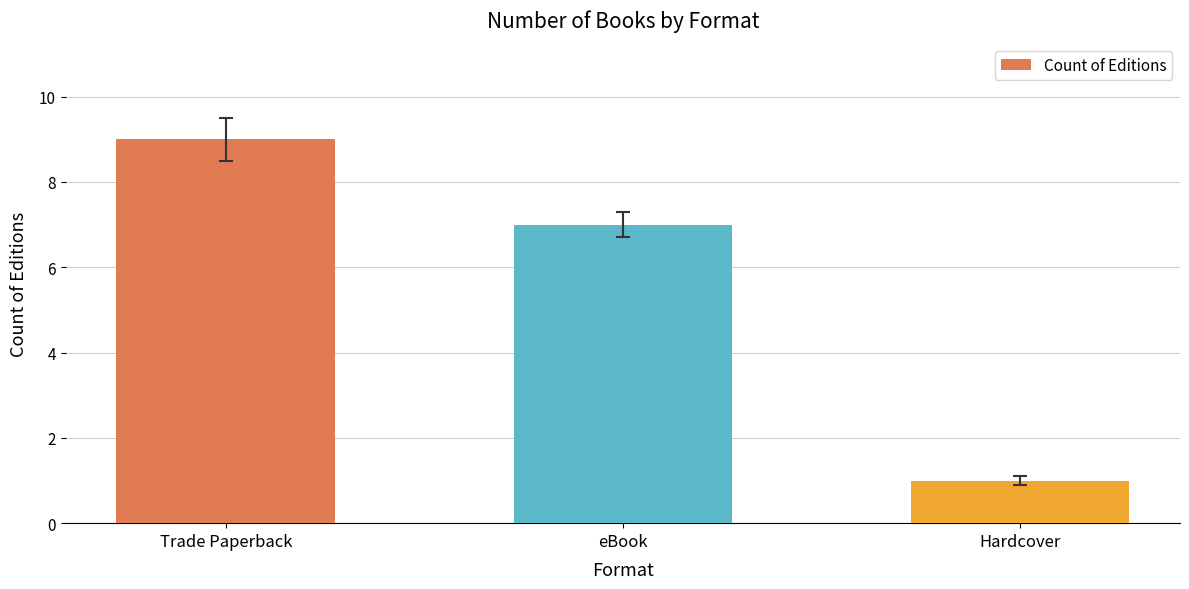

The value at Hardcover is 1. True or false?

True